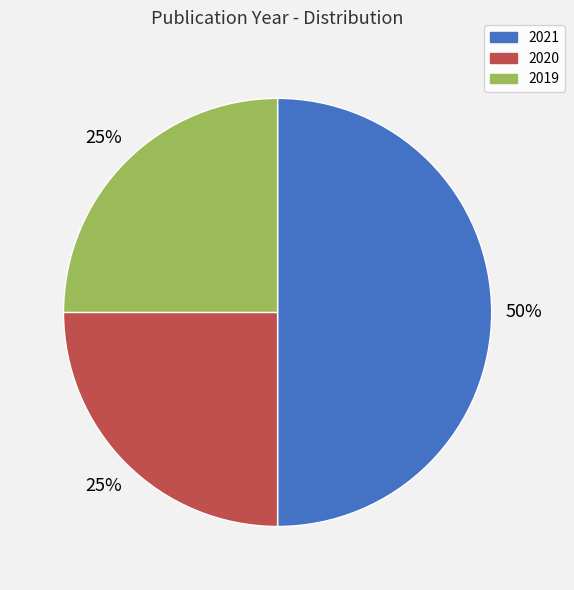

True or false: 2020 accounts for 15% of the total.

False